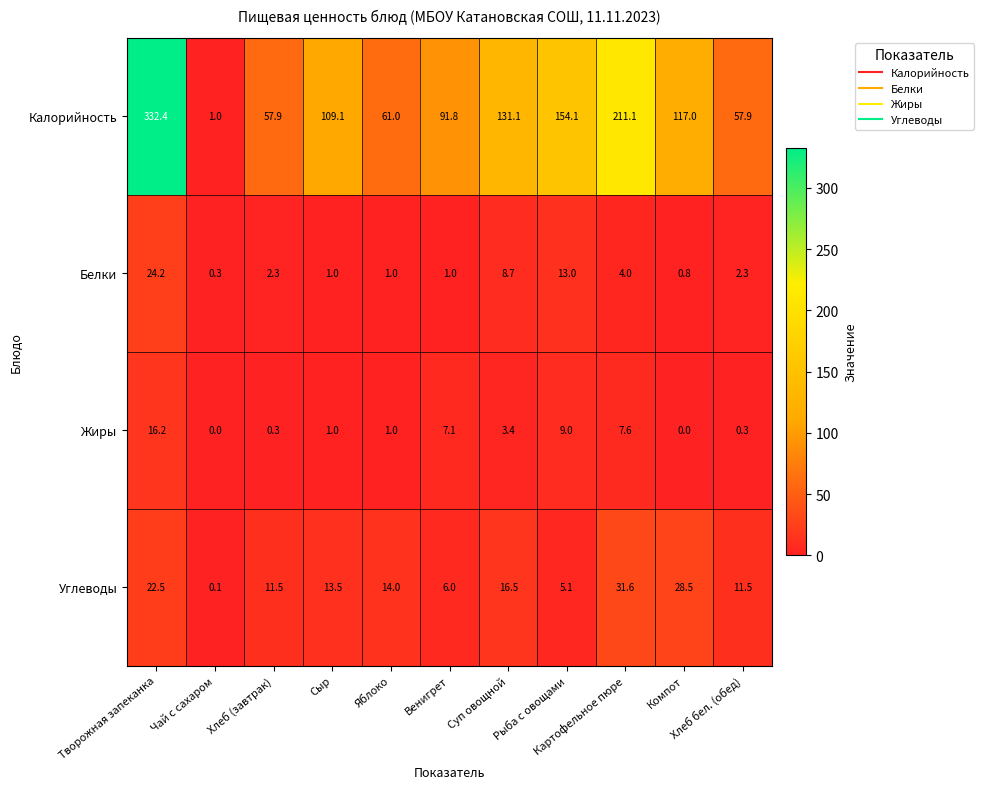

Which series has the widest spread of values?

Калорийность